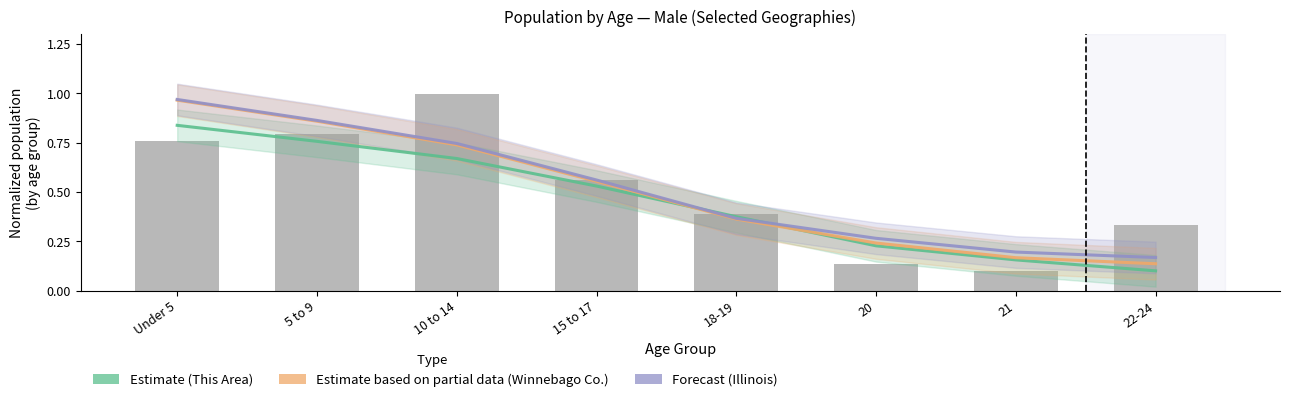

How many distinct data groups are displayed?

3